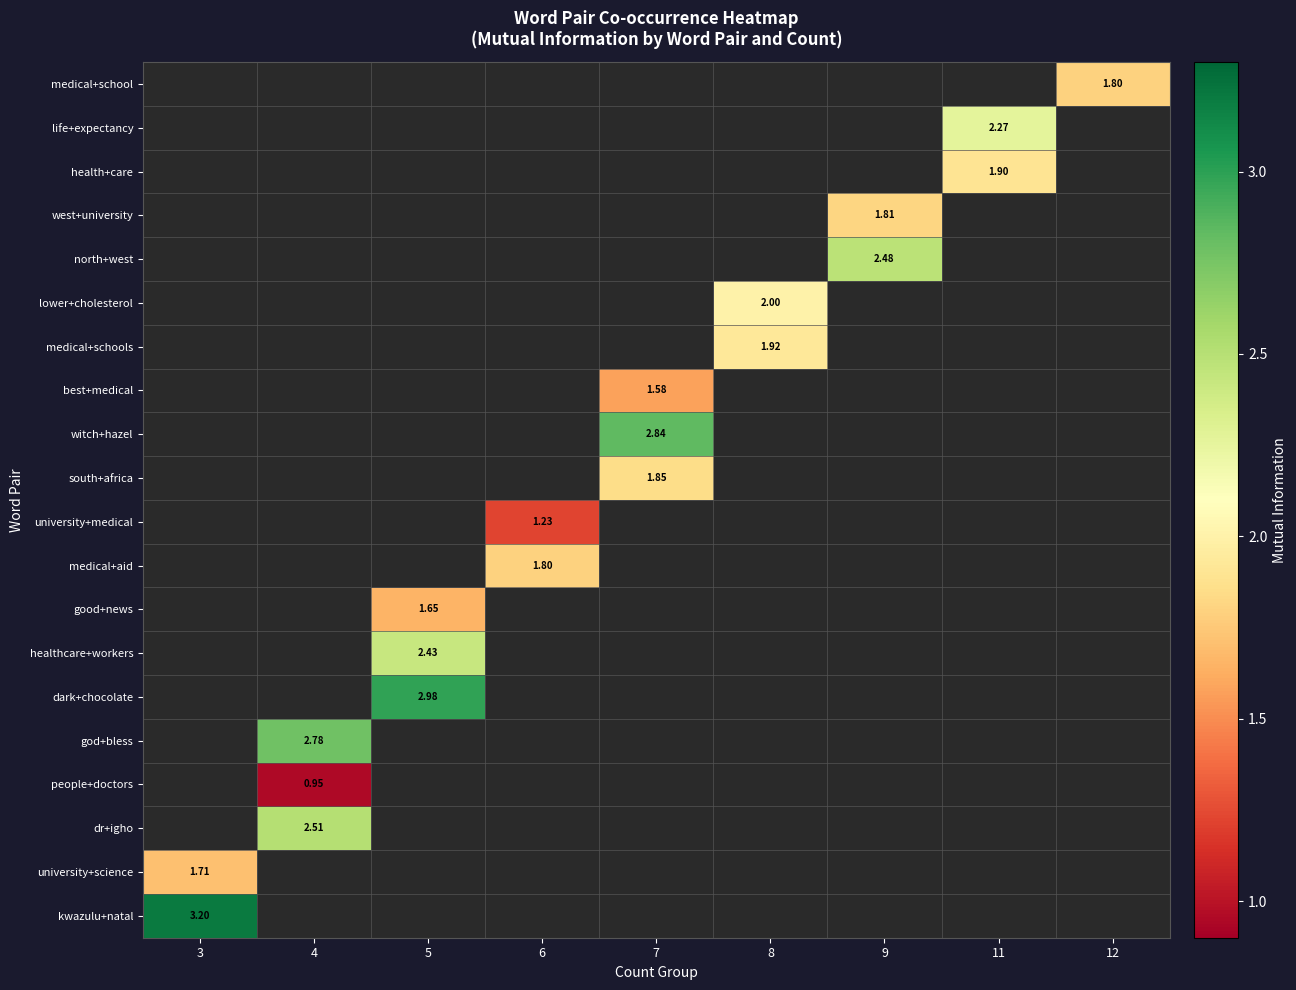

How many categories are shown in the chart?

9